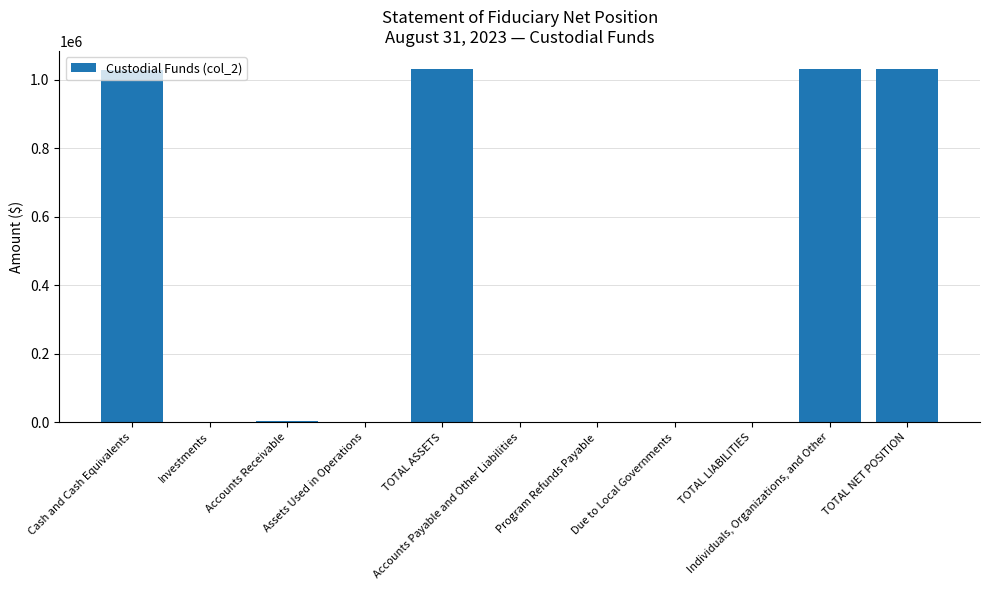

How many distinct data groups are displayed?

1